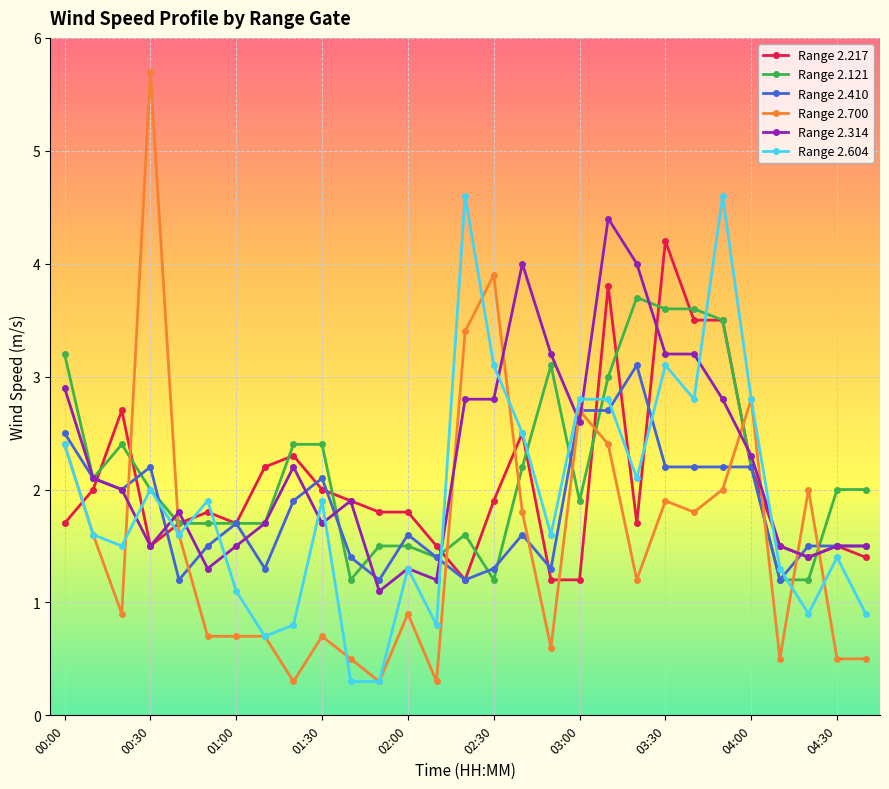

What is the average value of the Range 2.604 series?

1.9